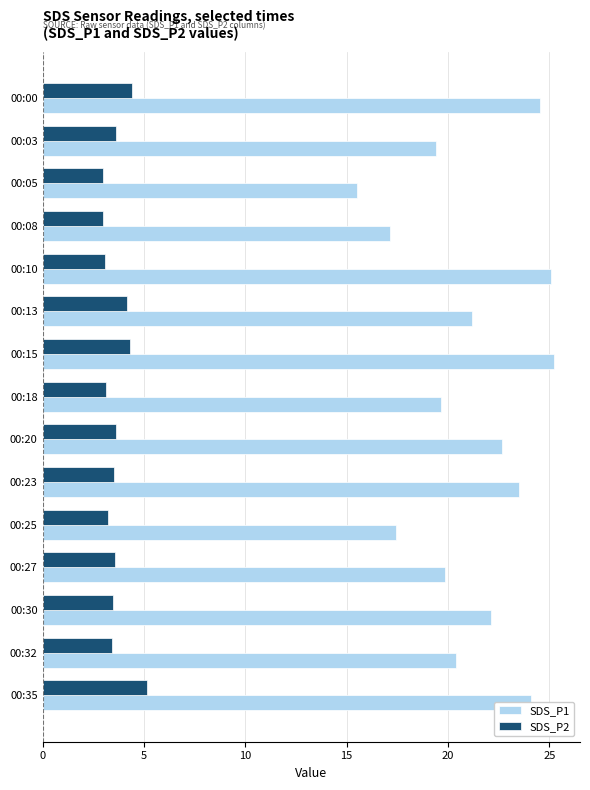

What is the total value across all series at 00:00?

29.0